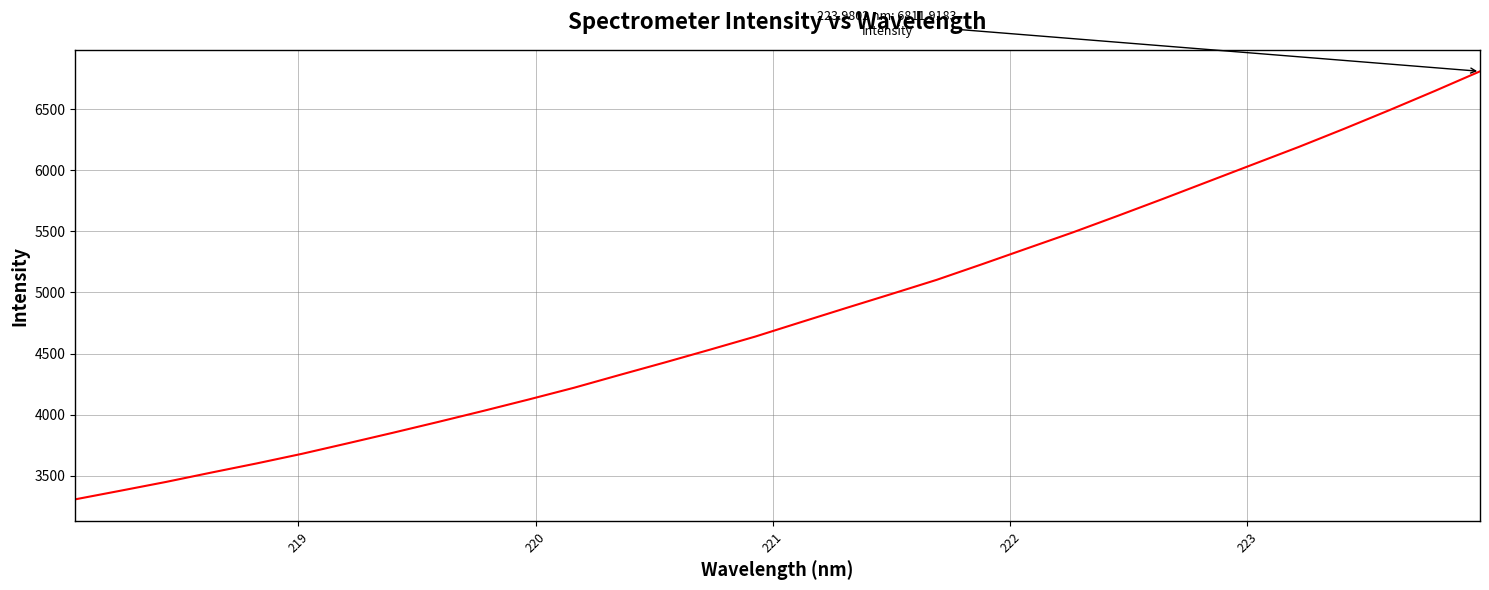

What is the maximum value shown in the chart?

6811.9